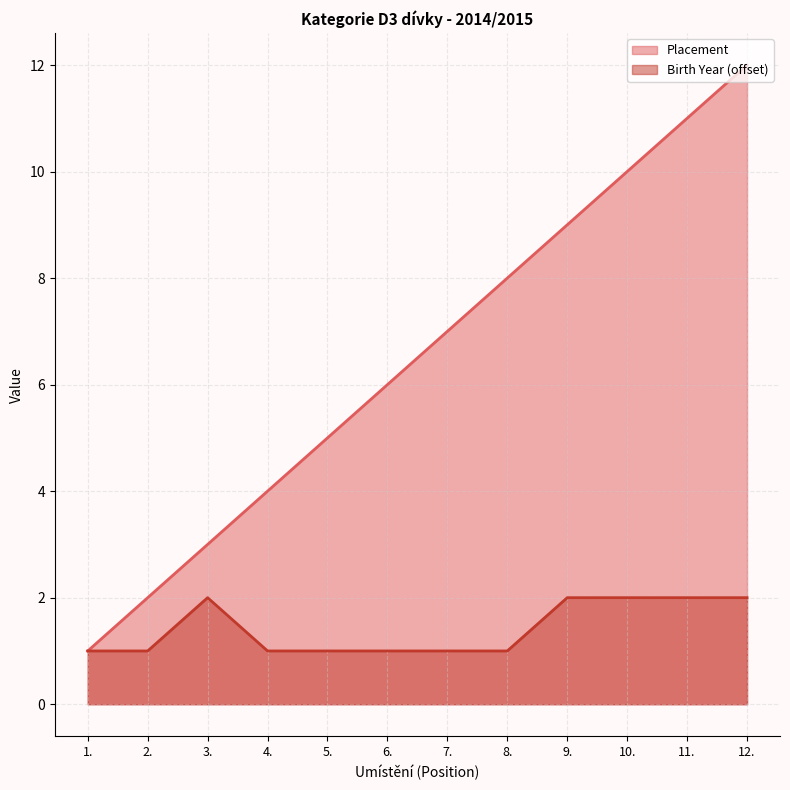

Reading left to right, list all the values displayed in this chart.

Placement: 1	2	3	4	5	6	7	8	9	10	11	12
Birth Year: 1	1	2	1	1	1	1	1	2	2	2	2